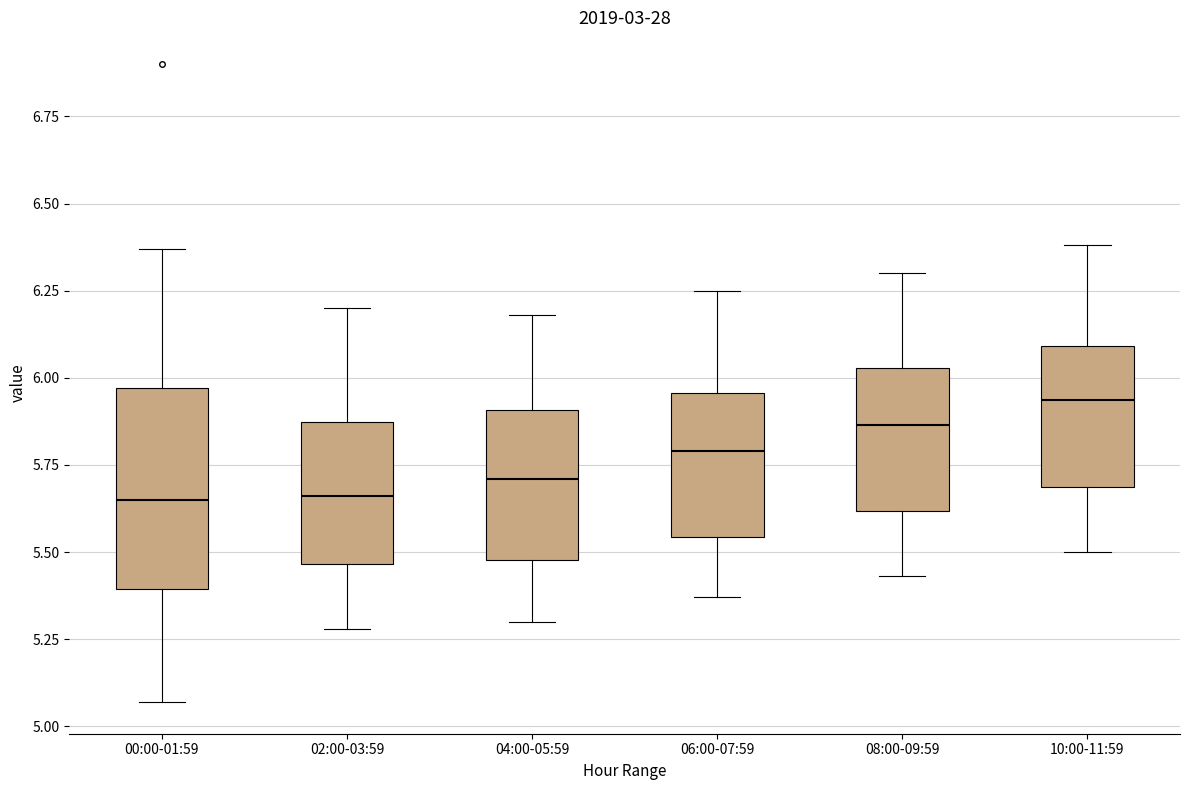

Where does the lower whisker of the box for 06:00-07:59 end on the y-axis? The values are not printed on the chart, so give them approximately, as read against the axis.

5.35